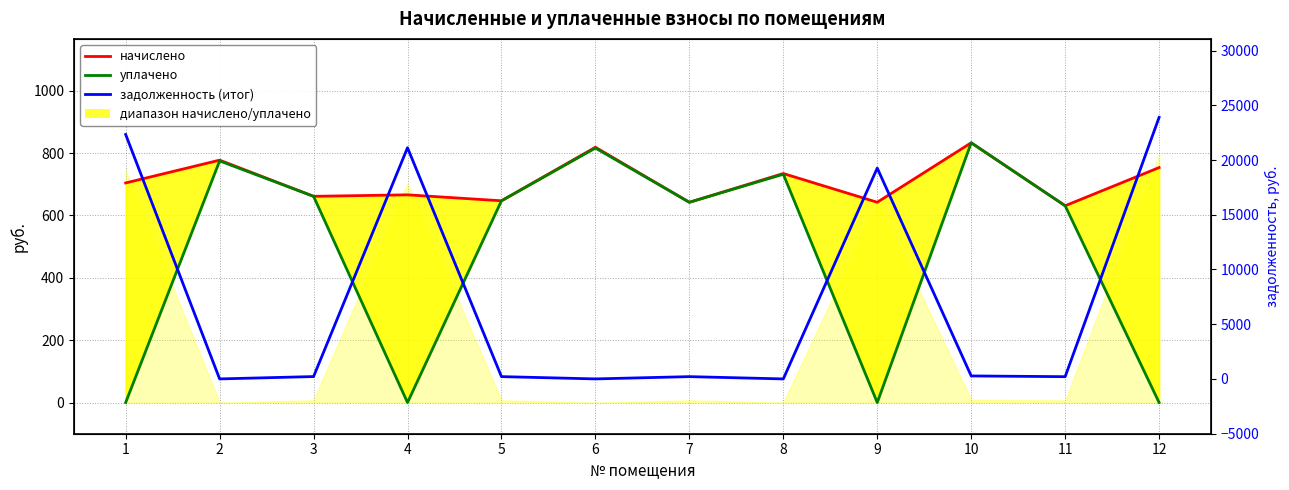

How many lines are shown in the chart?

3